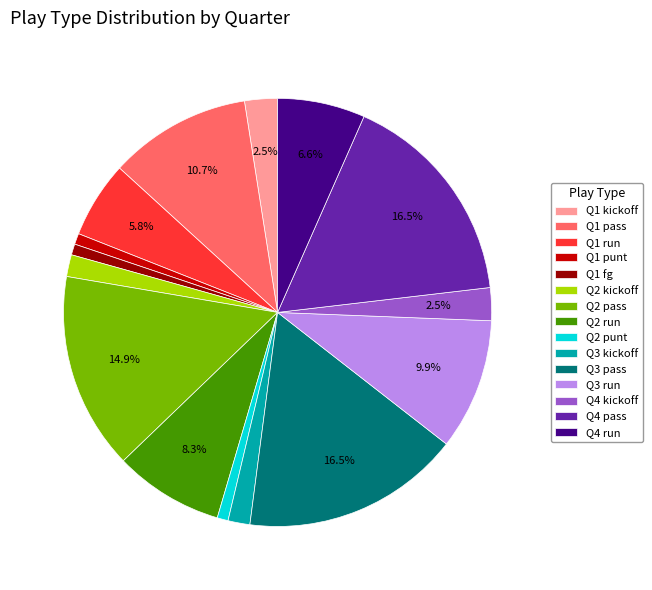

How many slices are in this pie chart?

15